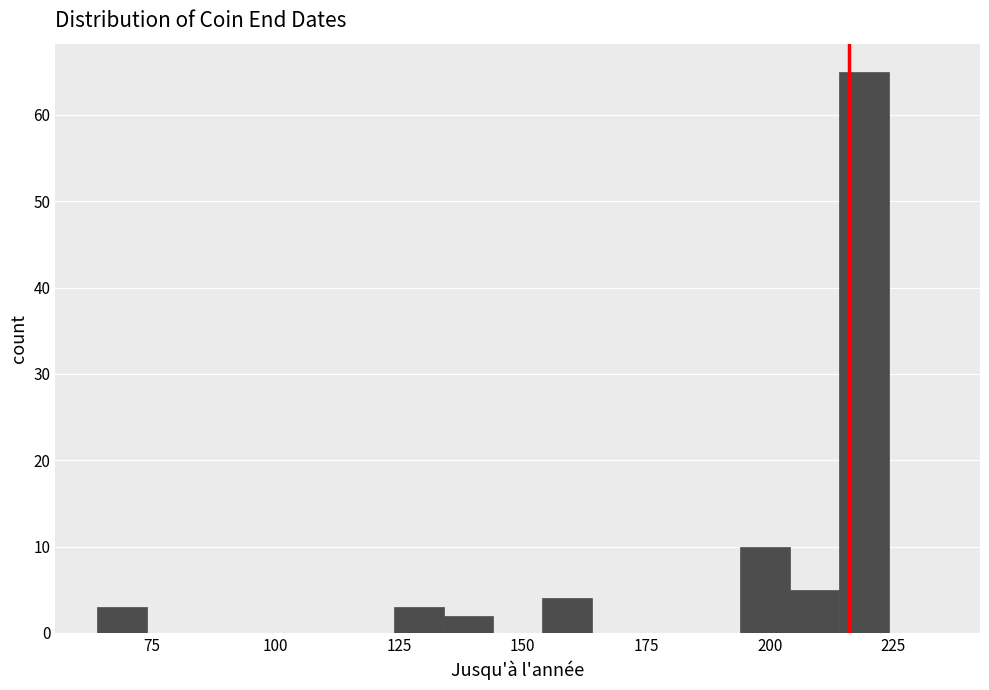

Around what value on the x-axis is the tallest bar? Give the approximate position of its centre, as read against the axis.

220